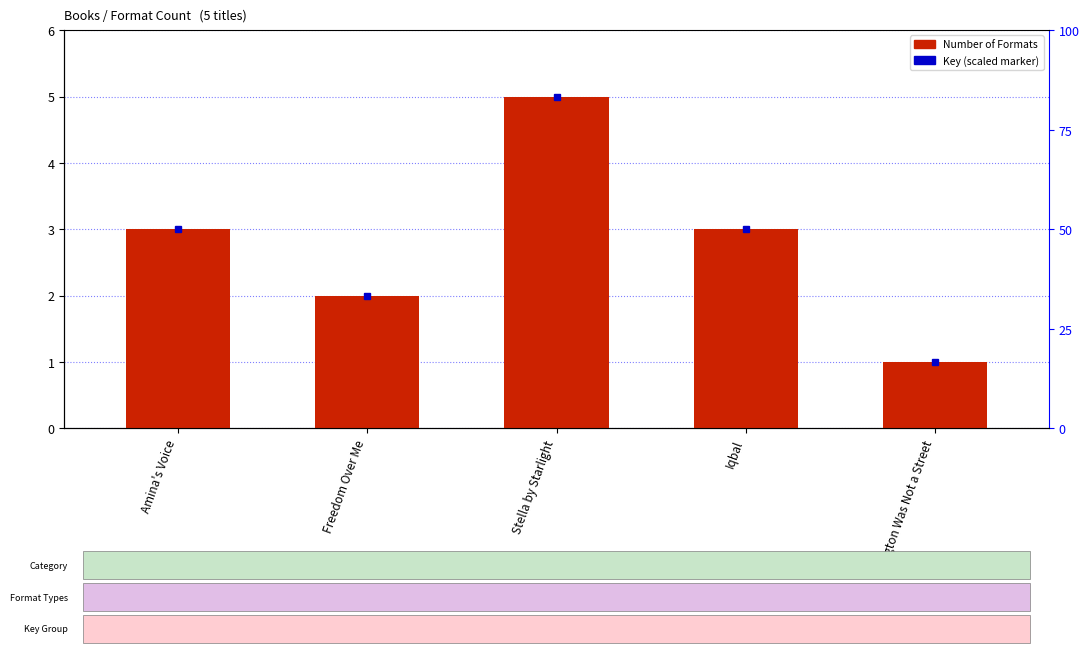

The value at Amina's Voice is 2. True or false?

False